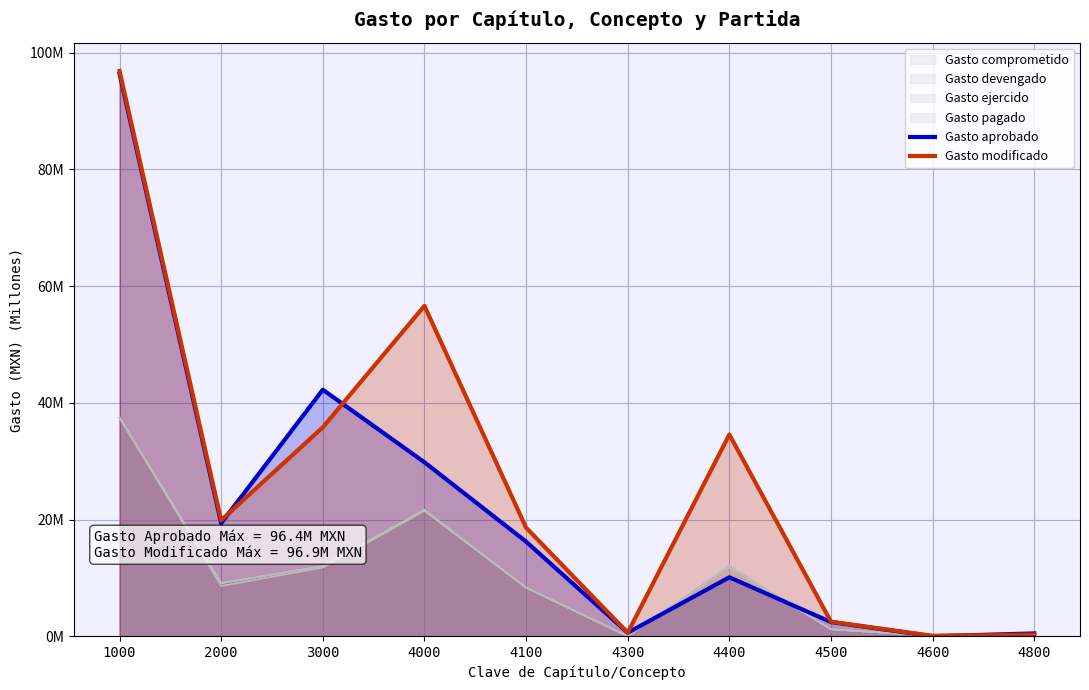

What is the difference between the highest and lowest values at 2000?

0.5